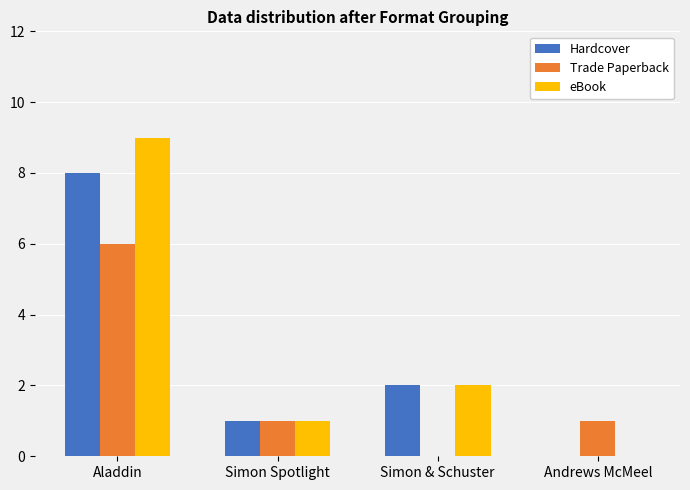

Where is eBook nearest to the value 4?

Simon & Schuster